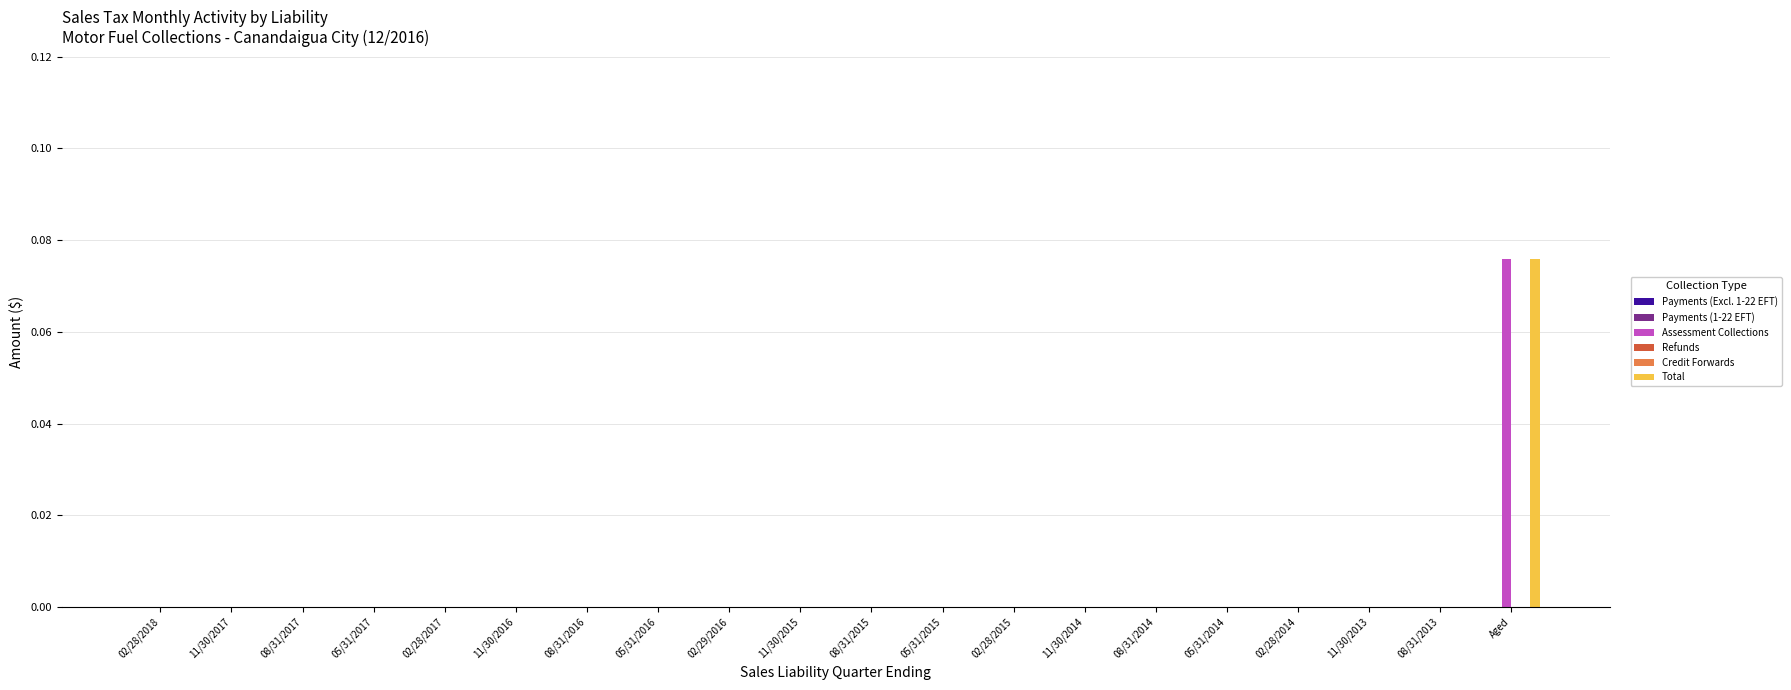

Between 08/31/2016 and 11/30/2016, which is larger?

08/31/2016